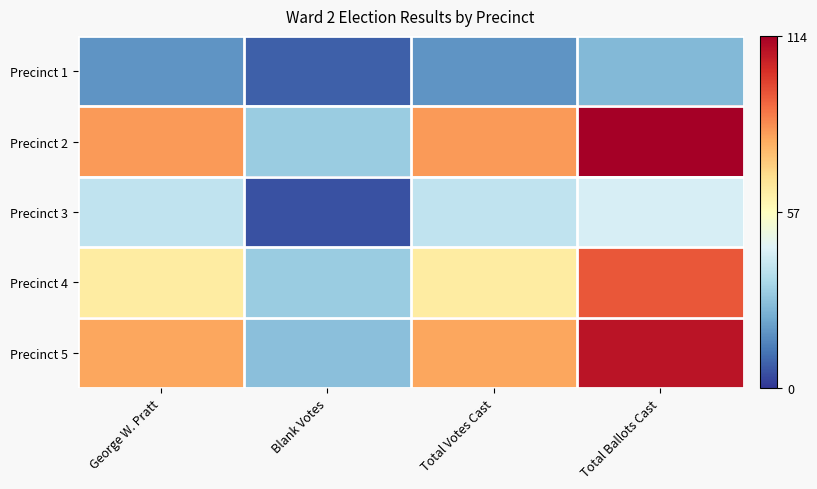

What is the difference between the highest and lowest values at Total Ballots Cast?

88